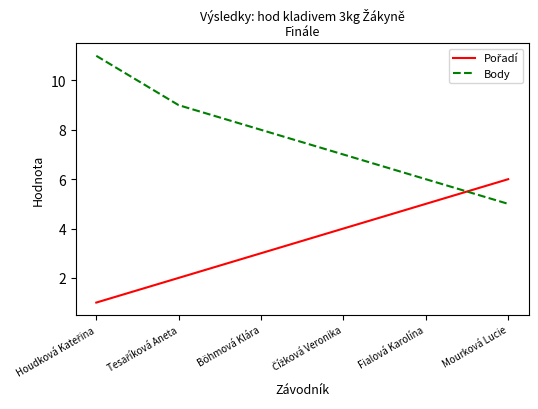

Which series has the largest total across all categories?

Body